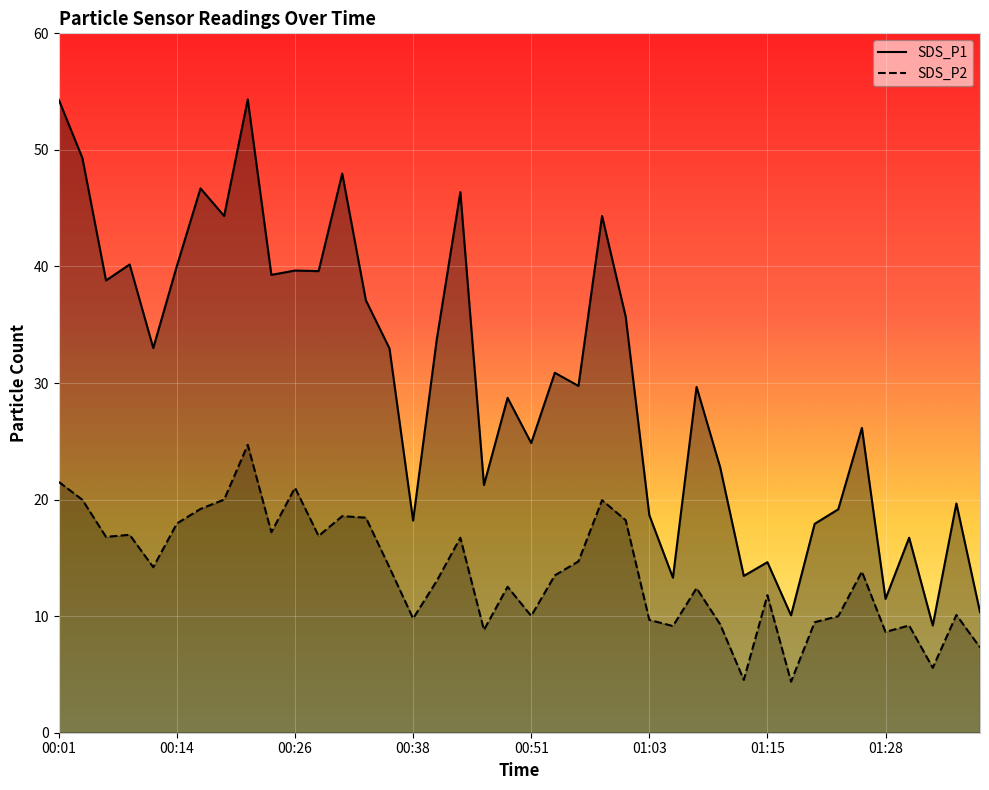

What are all the series names shown in the legend?

SDS_P1, SDS_P2